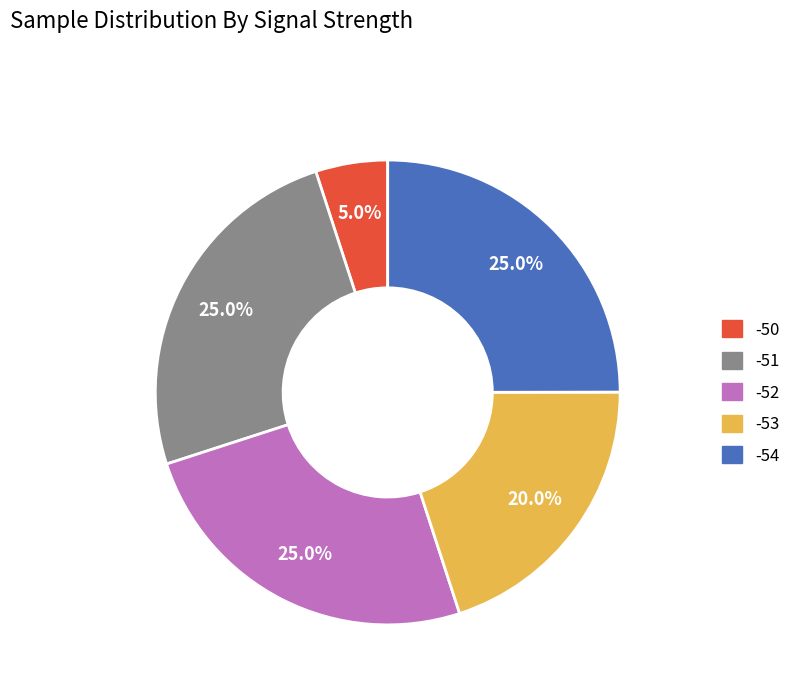

Is there a majority slice in this chart?

No